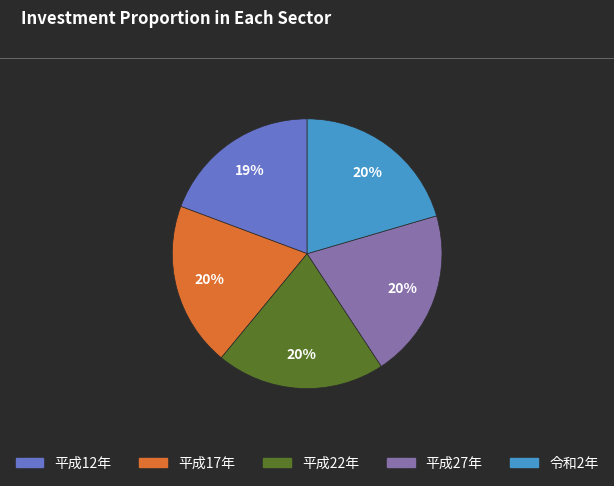

Do 平成27年 and 平成22年 together represent more than half of the pie?

No